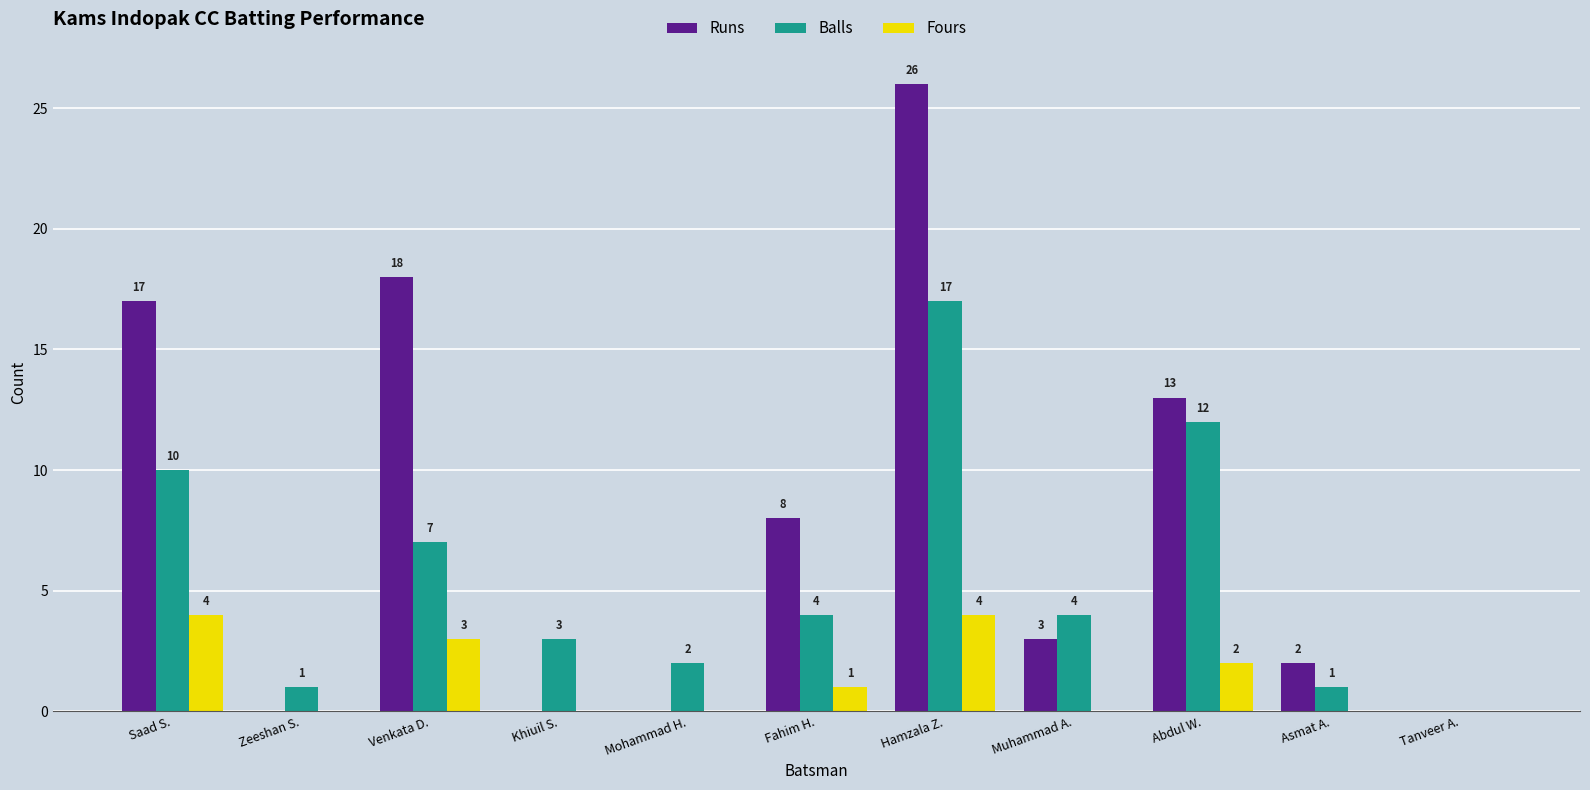

How many positive values does the Fours series have?

5